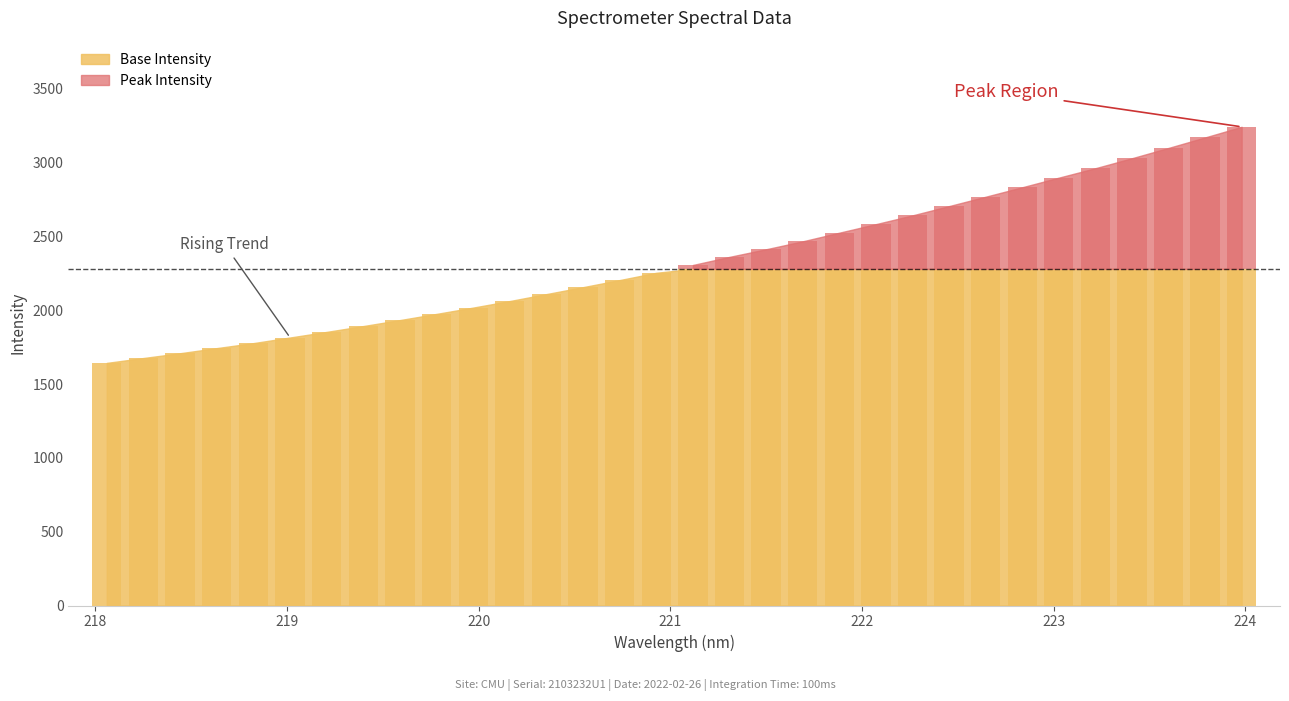

True or false: the data shows 2834.0 at 222.8355.

True